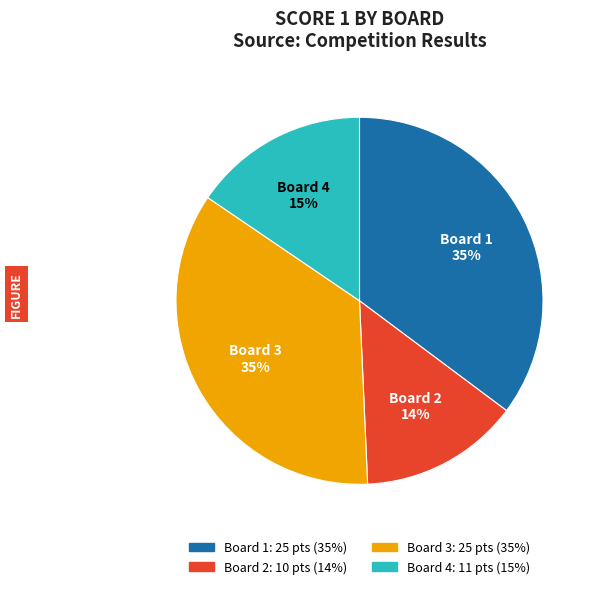

How many segments does this pie chart have?

4